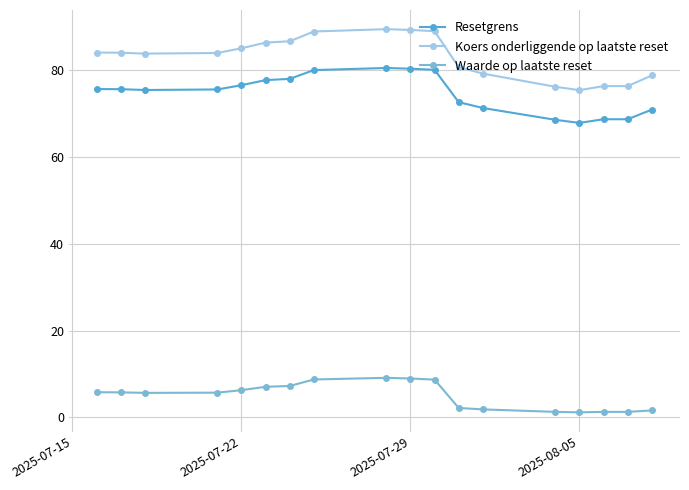

What is the average value of the Resetgrens series?

74.7